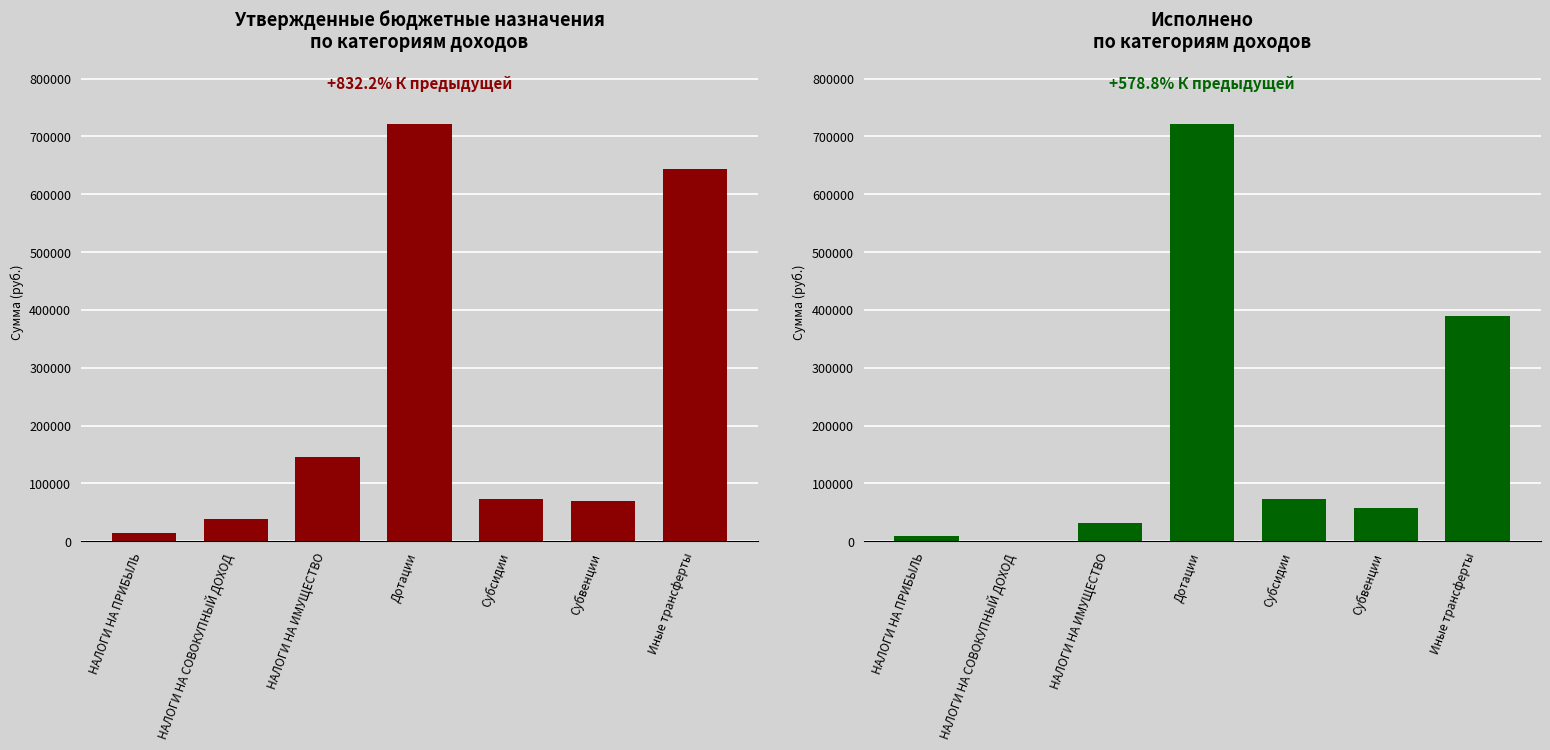

Where is Утвержденные бюджетные назначения nearest to the value 368230?

НАЛОГИ НА ИМУЩЕСТВО